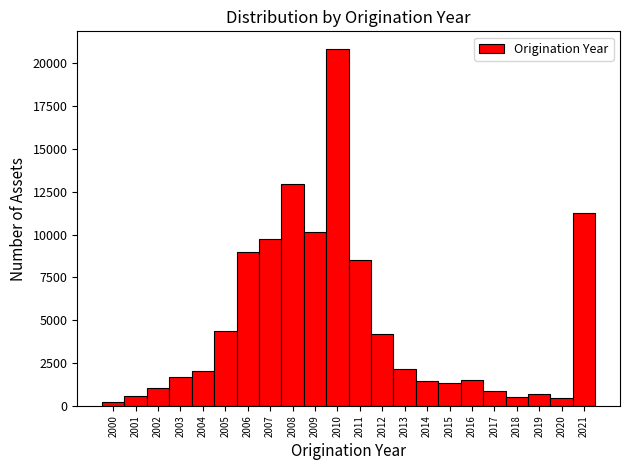

Which range on the x-axis has the tallest bar?

2009.5 to 2010.5